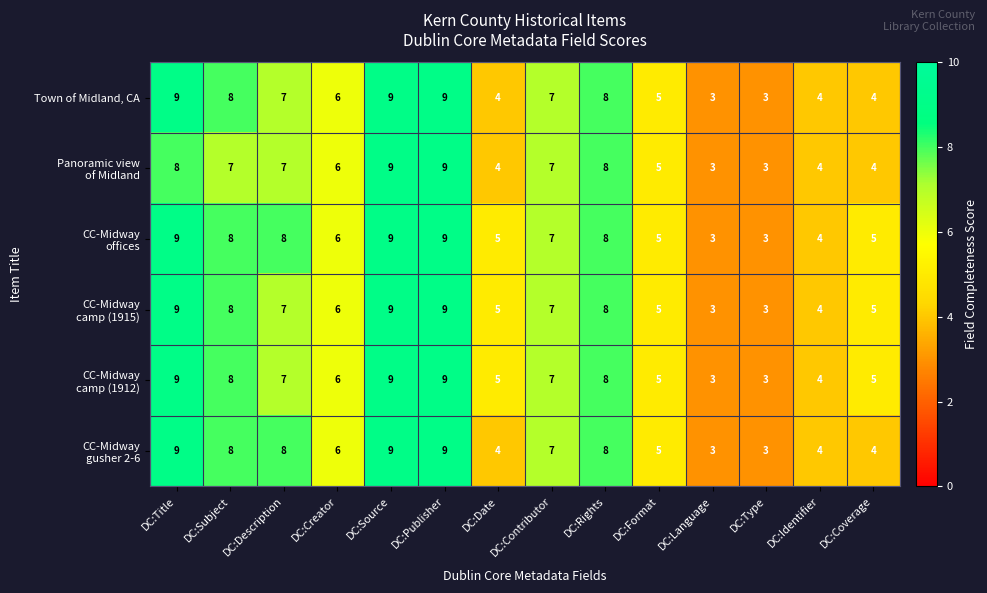

What is the total value across all series at DC:Rights?

48